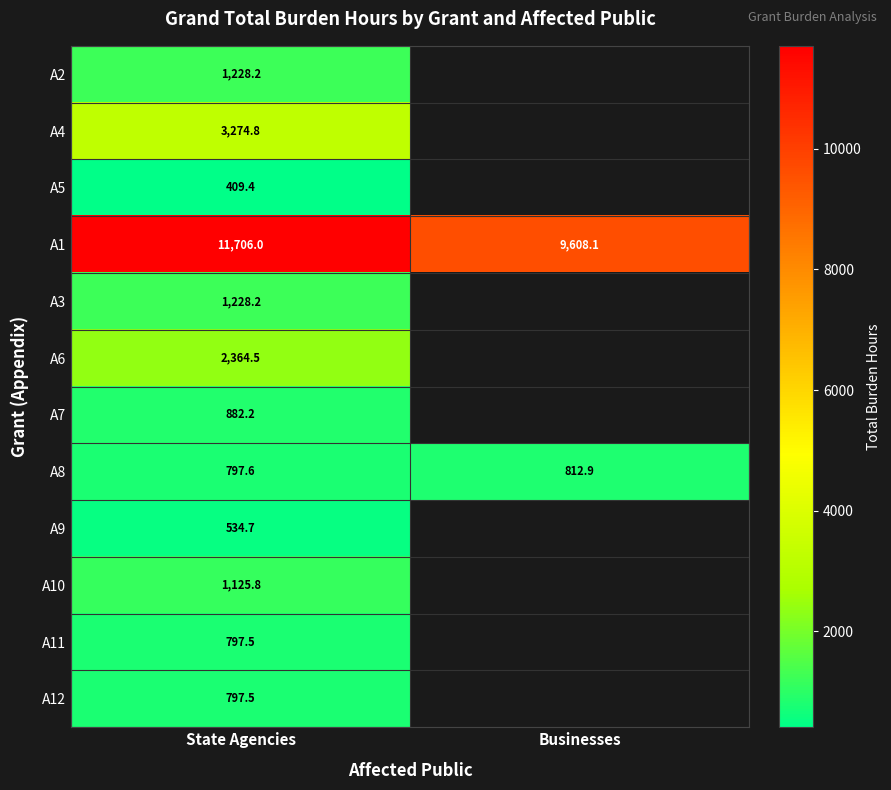

At which label does A8 reach its peak?

Businesses